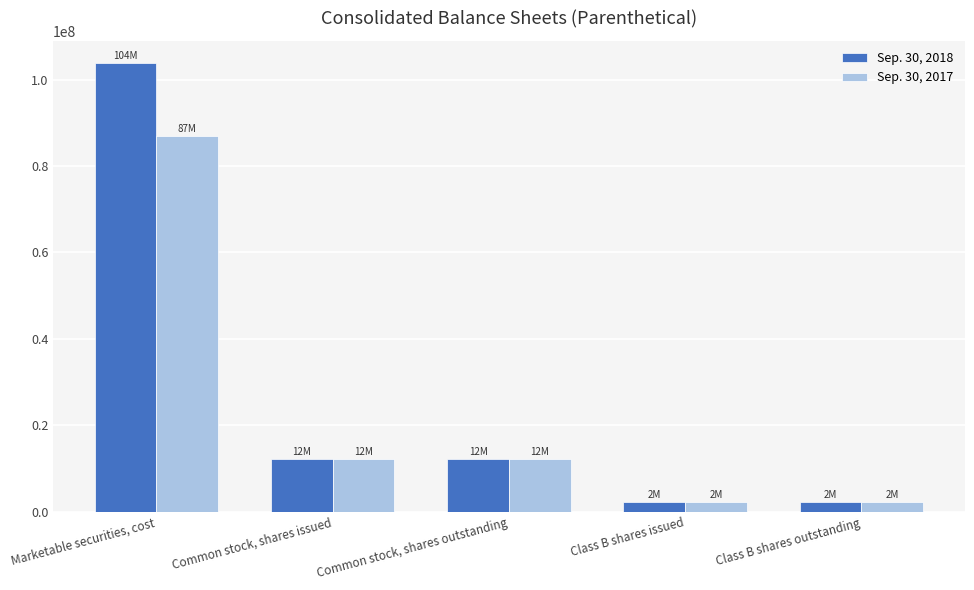

Rank the series by their average value, from lowest to highest.

Sep. 30, 2017, Sep. 30, 2018